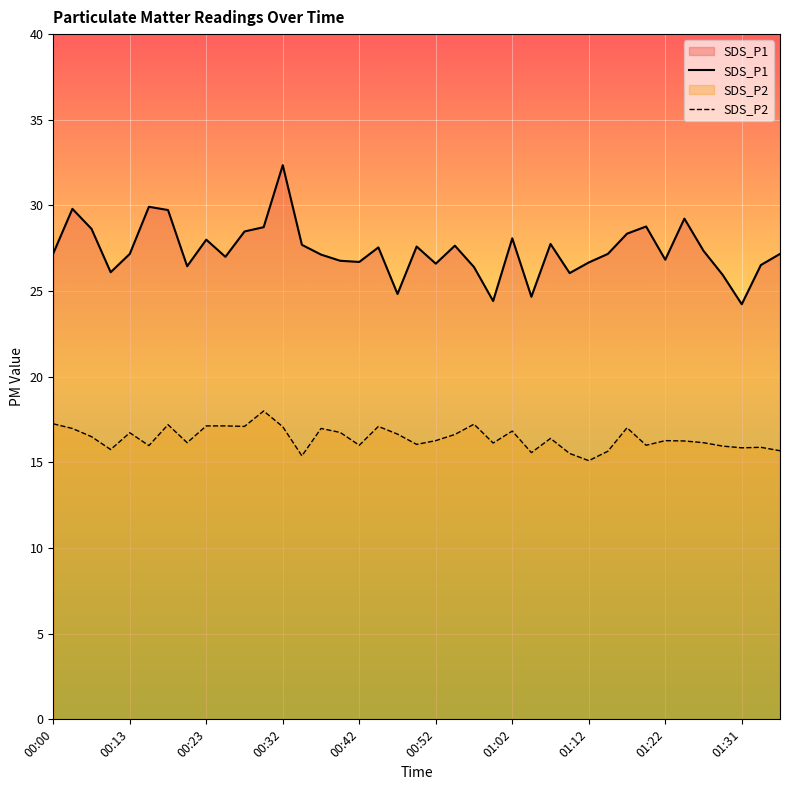

At which category is the sum across all series the highest?

00:32